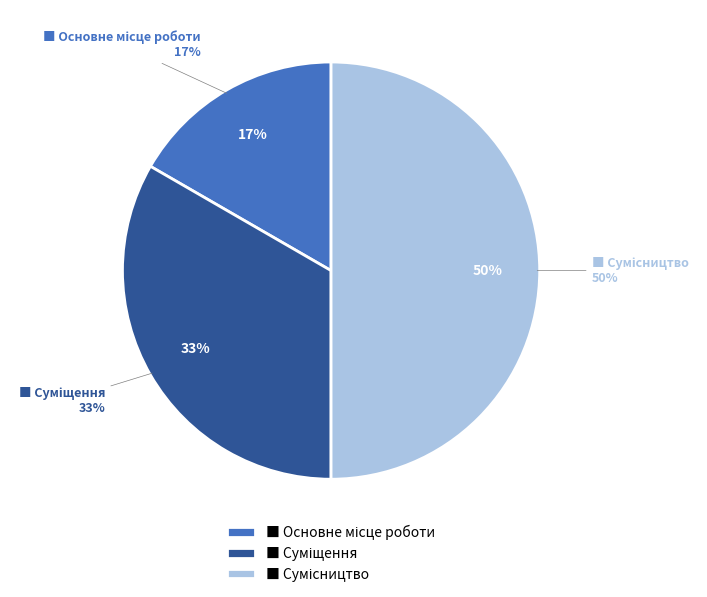

Do Основне місце роботи and Сумісництво together represent more than half of the pie?

Yes